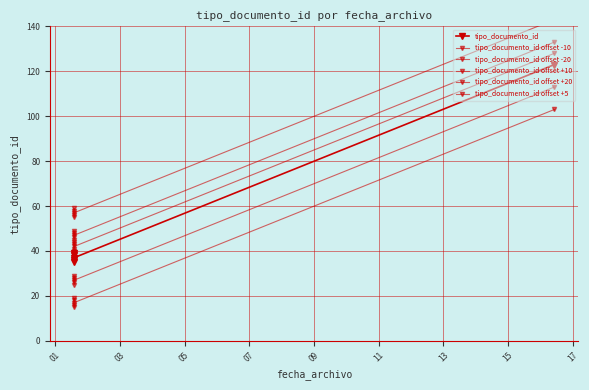

True or false: tipo_documento_id and tipo_documento_id offset -10 intersect in this chart.

False